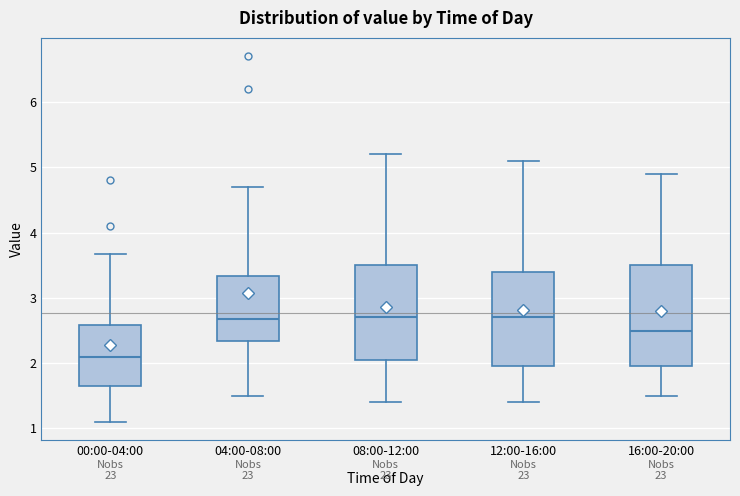

Where is the lower edge of the box for 04:00-08:00 on the y-axis? The values are not printed on the chart, so give them approximately, as read against the axis.

2.3